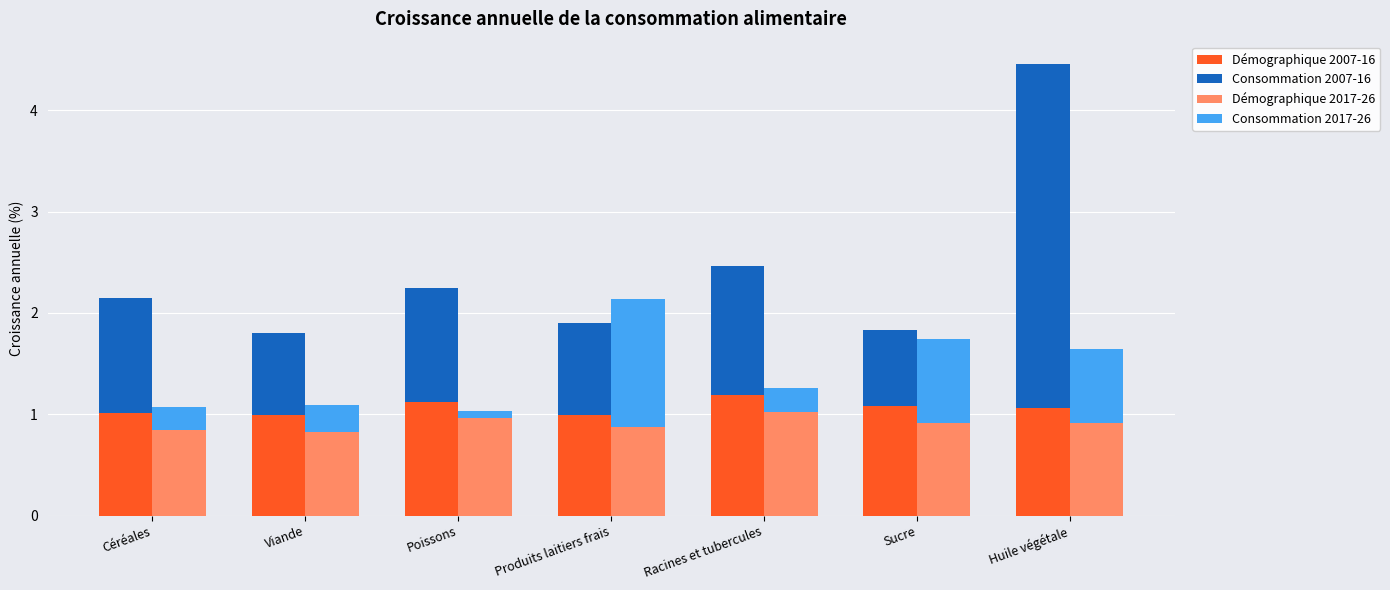

What is the difference between the maximum and minimum values in the Démographique 2007-16 series?

0.2